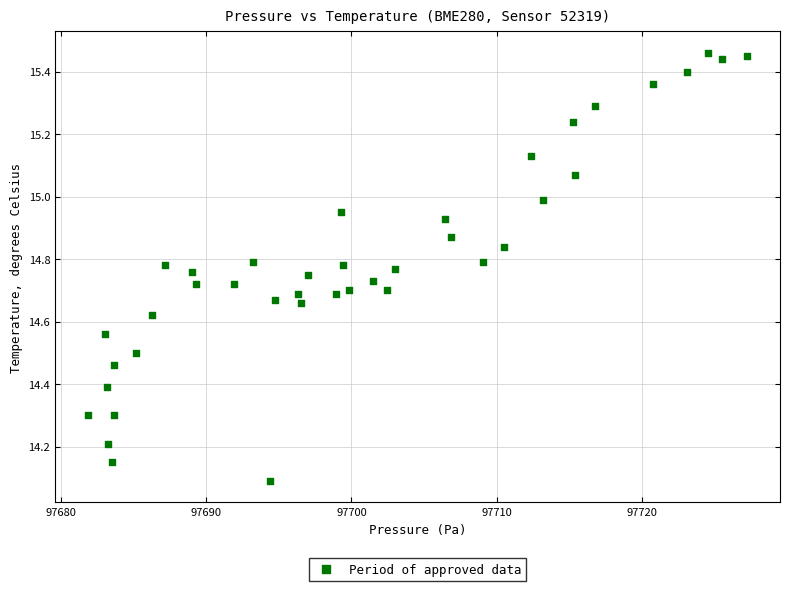

What is the range of Y values (max minus min)?

1.4